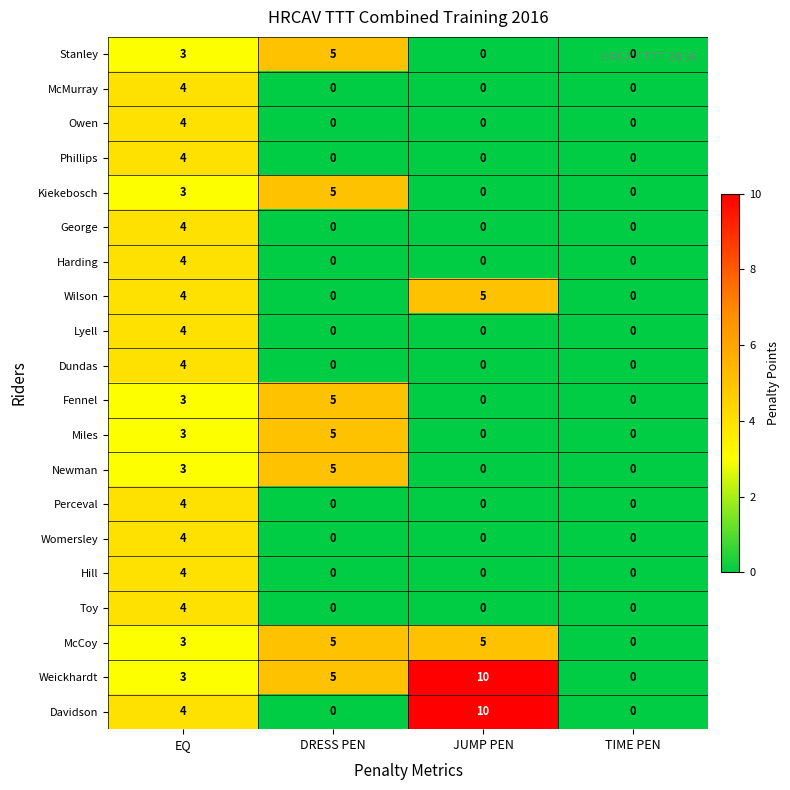

Which series has the largest total across all categories?

Weickhardt